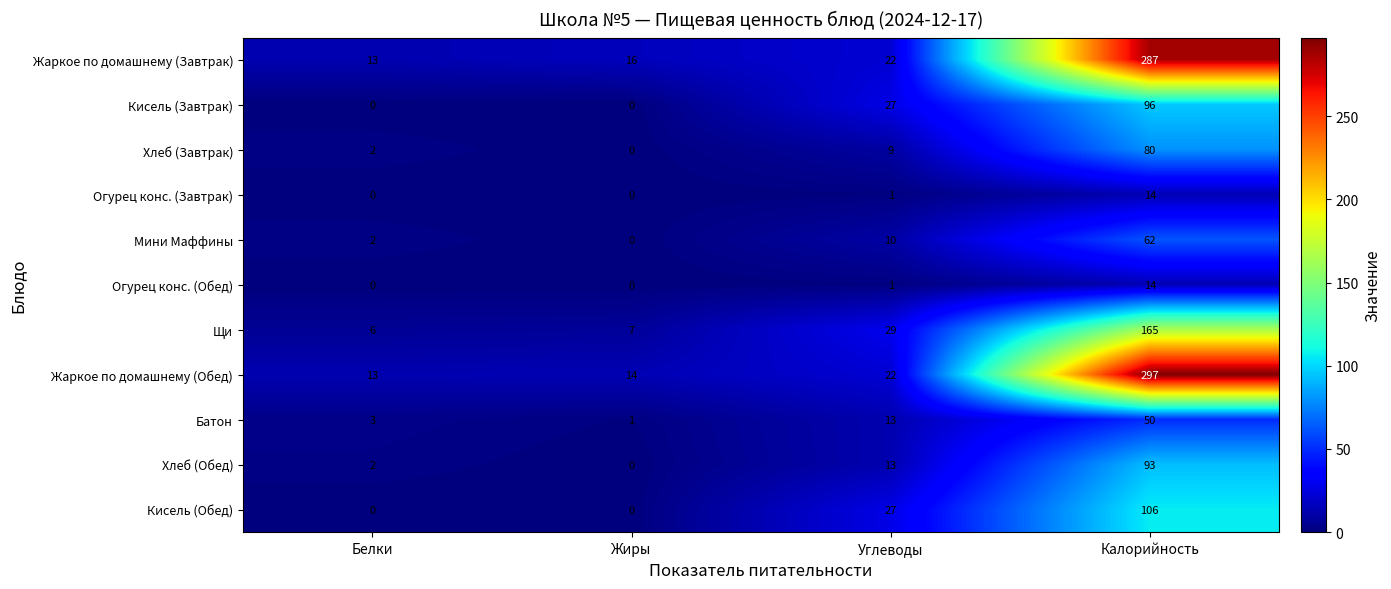

Between Белки and Жиры, which series saw the biggest shift?

Жаркое по домашнему (Завтрак)